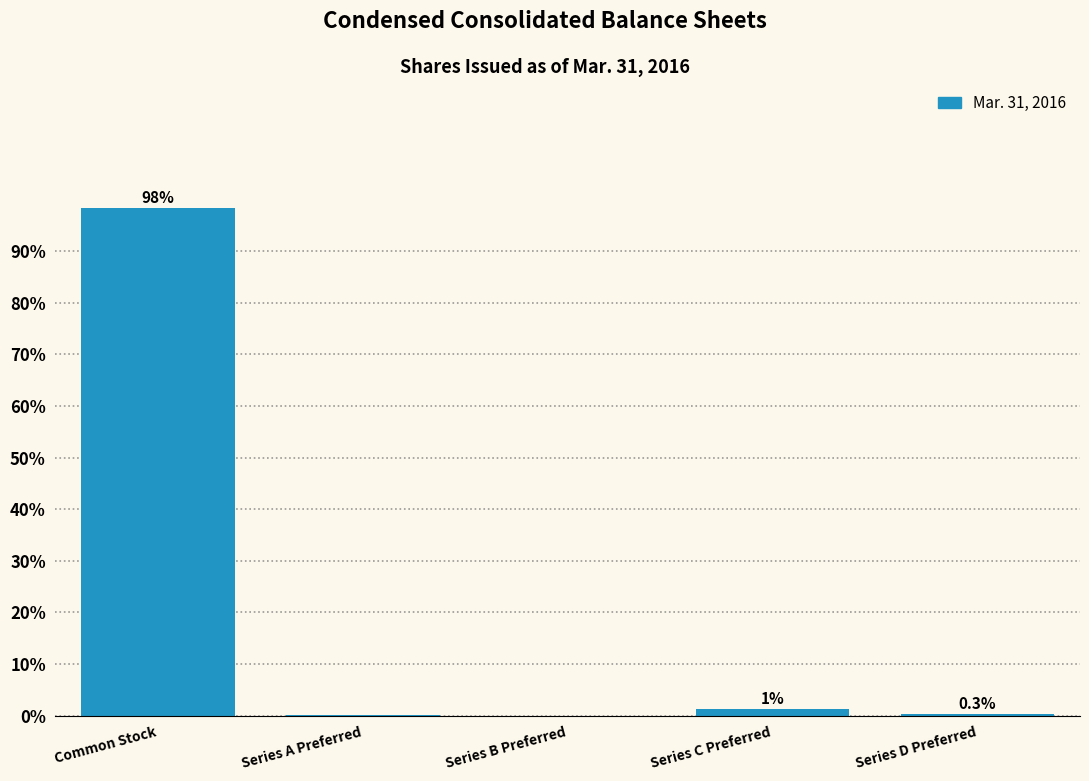

The value at Series D Preferred is 0.3. True or false?

True